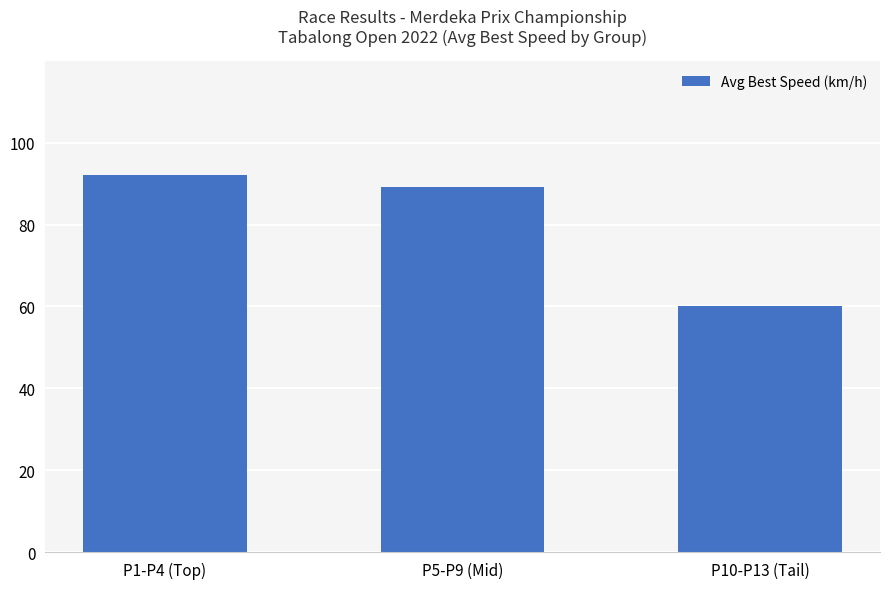

At which category does the chart reach its minimum across all series?

P10-P13 (Tail)